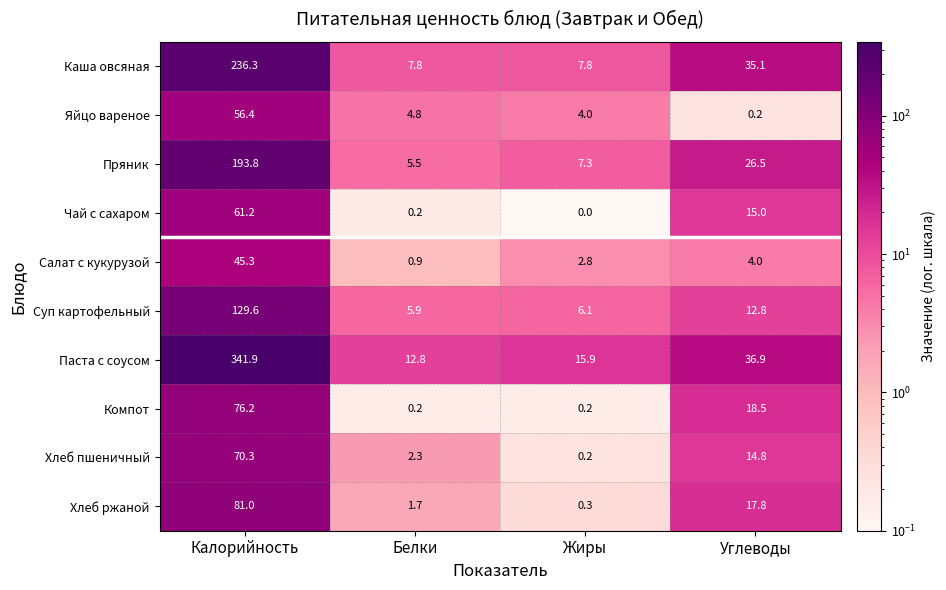

At how many categories does at least one series exceed 112?

1